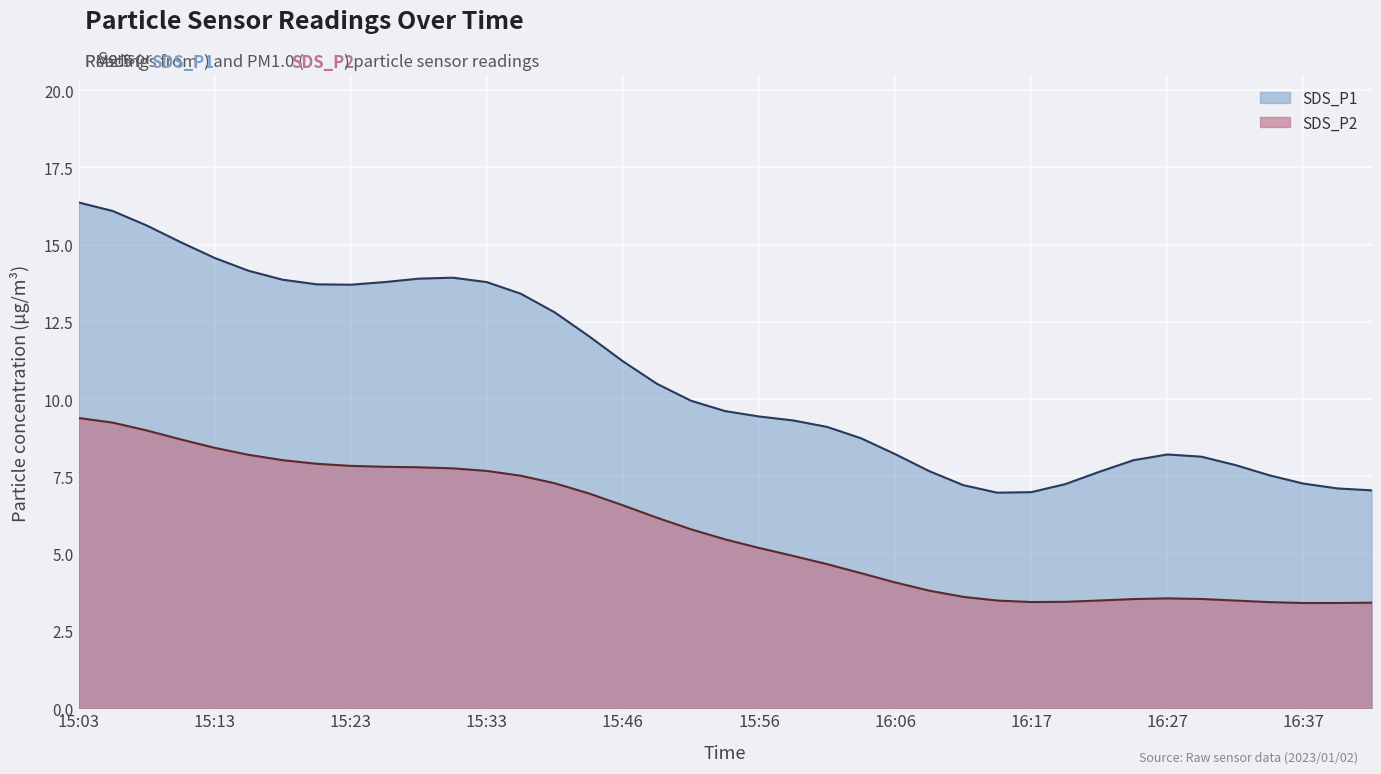

What is the difference between the second highest and second lowest values in the SDS_P2 series?

5.8